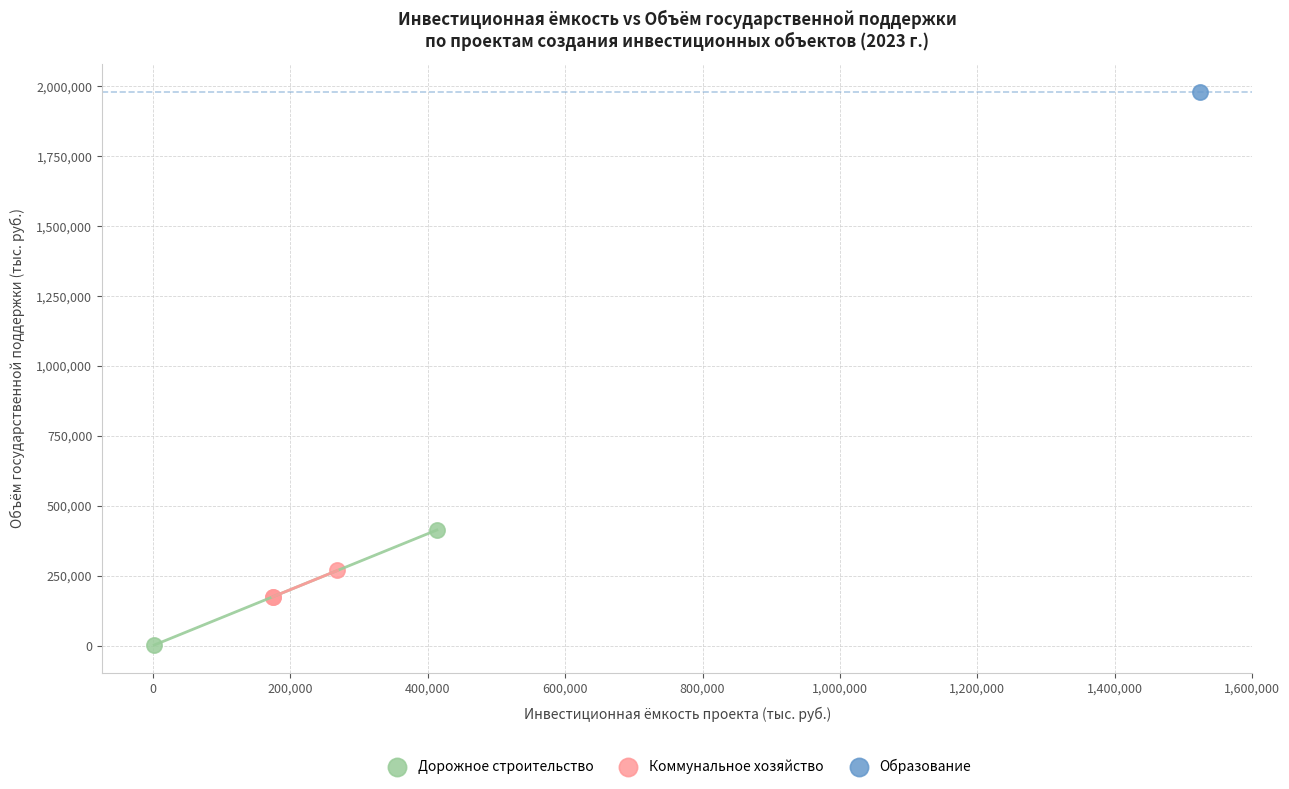

Which series reaches the maximum Y coordinate?

Образование